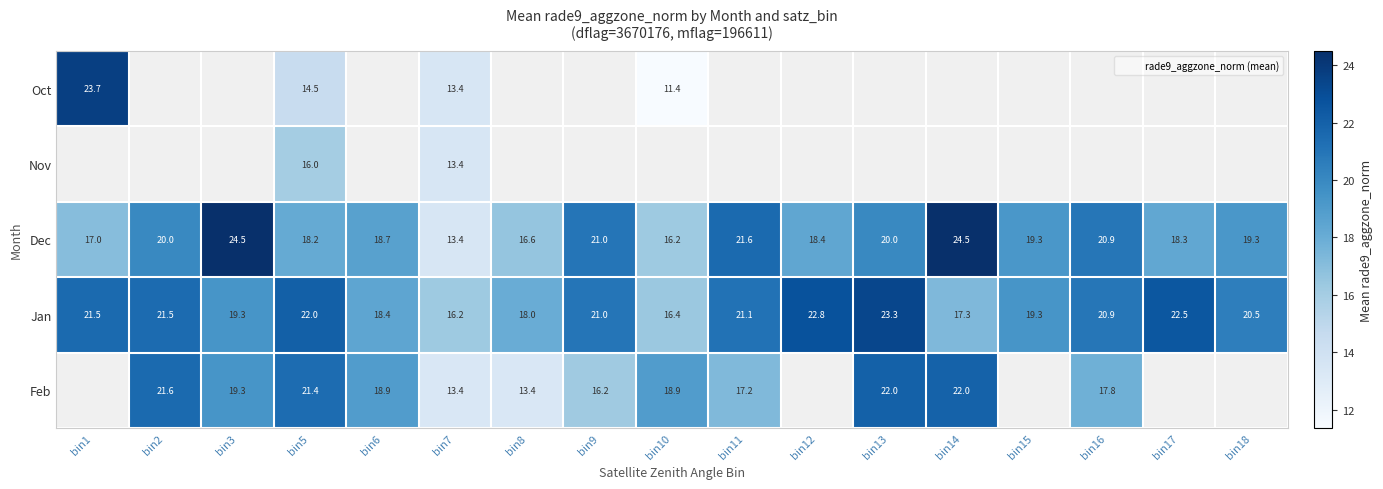

What is the minimum value shown in the chart?

11.4